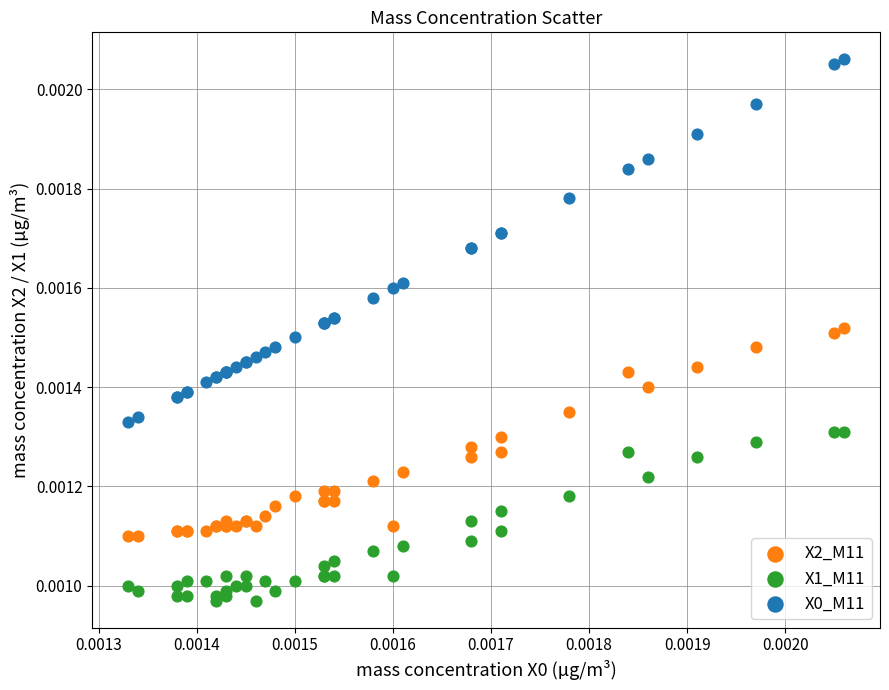

Which series contains the lowest Y value?

X1_M11